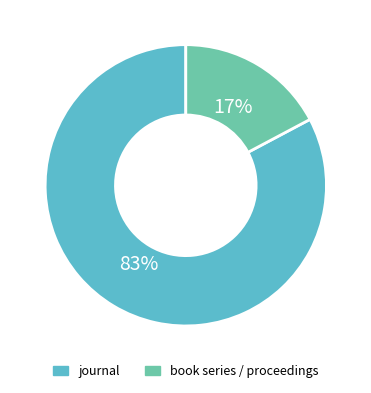

Does any single category account for the majority?

Yes